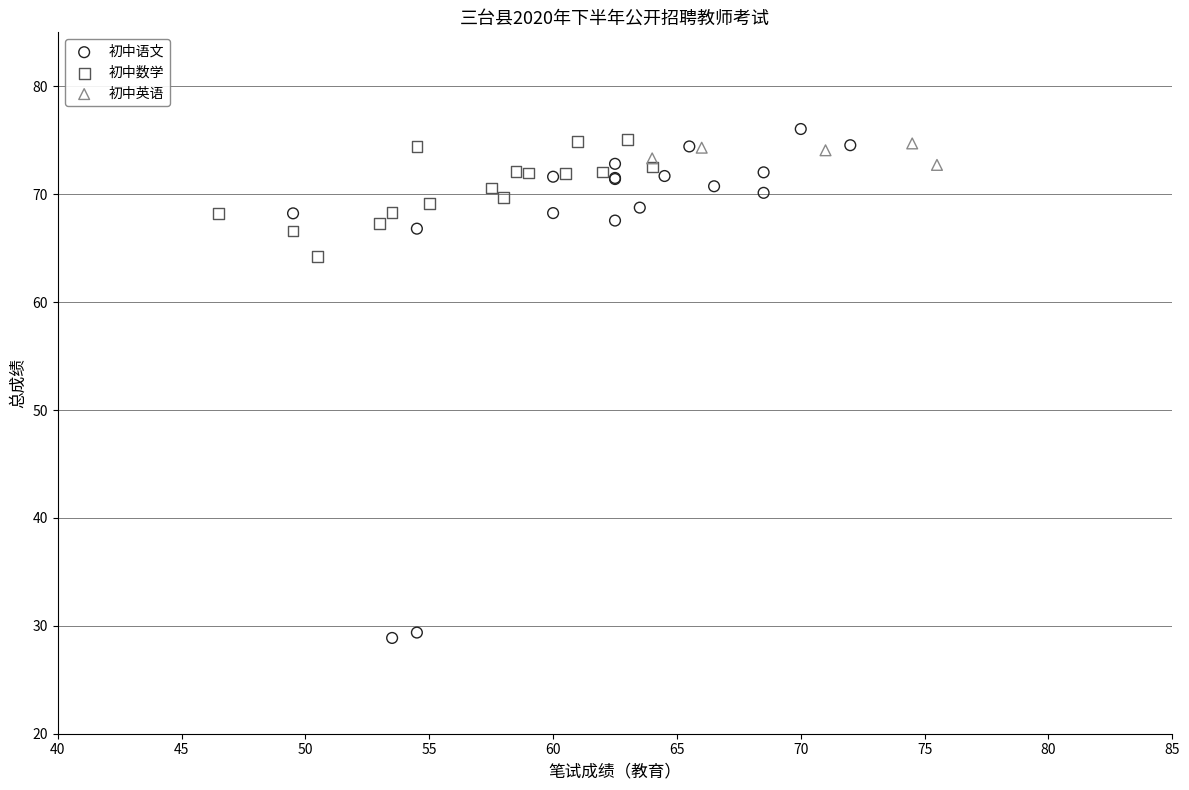

Which series has the largest Y range (max minus min)?

初中语文